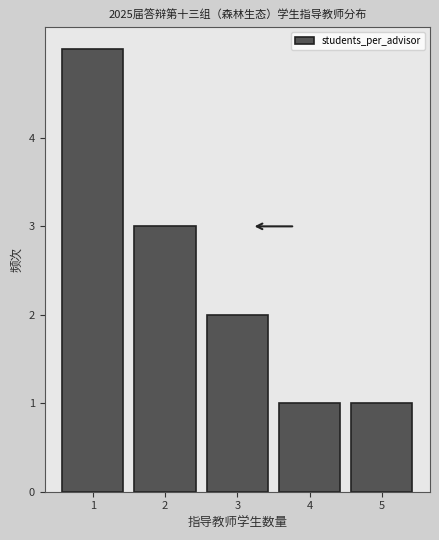

Reading right to left, transcribe all the data shown in this chart.

1	1	2	3	5